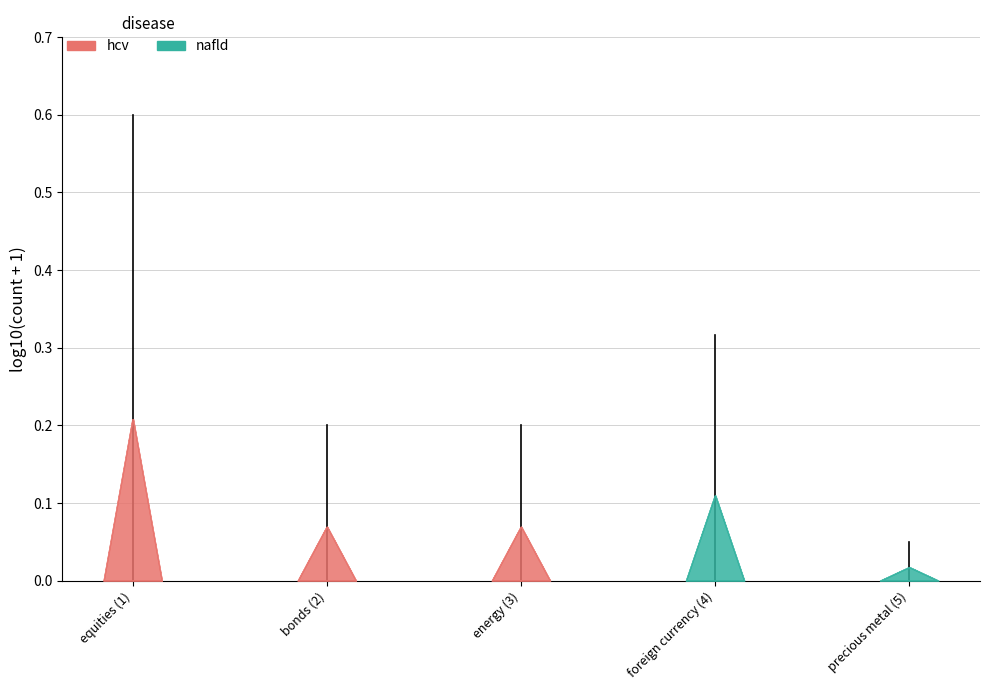

List the labels in order of value, smallest first.

precious metal (5), bonds (2), energy (3), foreign currency (4), equities (1)